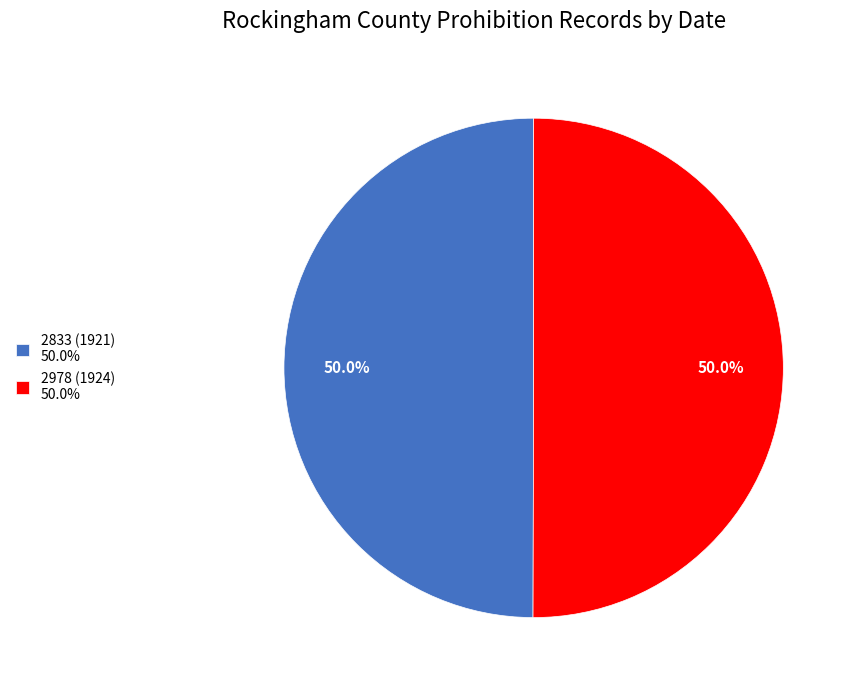

Approximately how many times larger is the value at 2833 (1921) 50.0% compared to 2978 (1924) 50.0%?

1.0